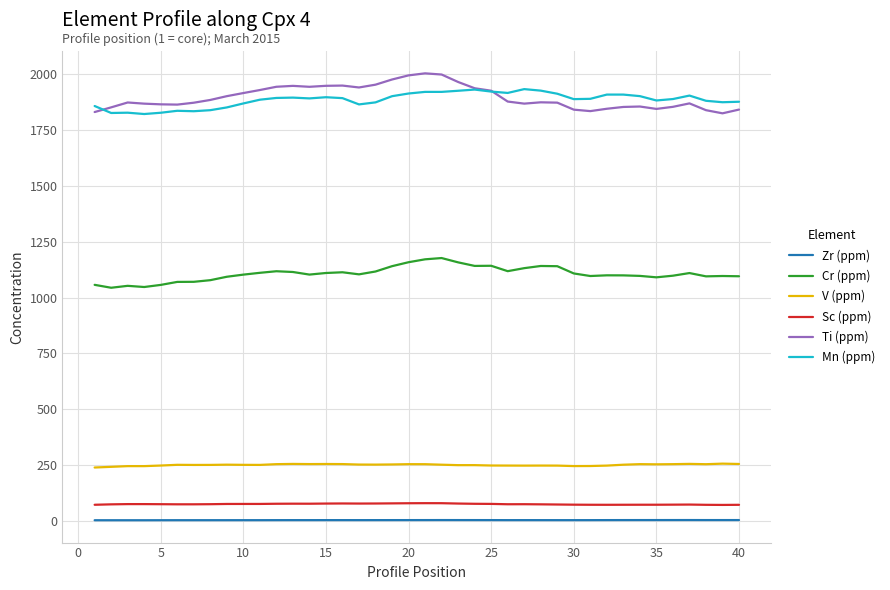

True or false: Cr (ppm) and Mn (ppm) cross at least once.

False